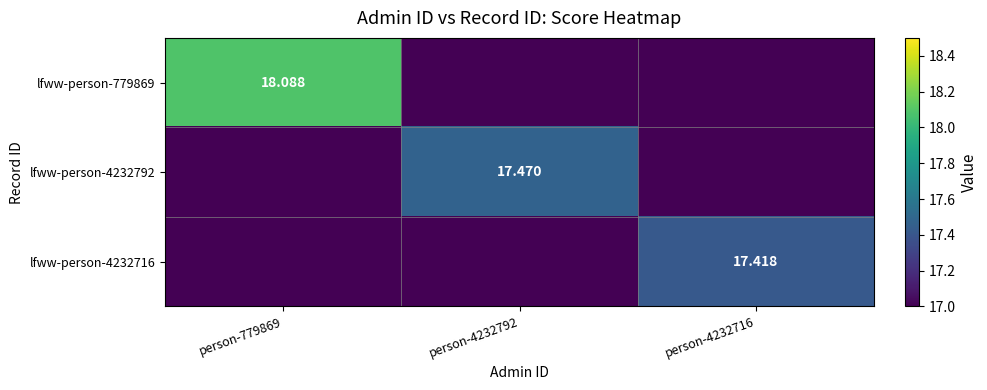

Rank the series at person-779869 from lowest to highest value.

lfww-person-4232792, lfww-person-4232716, lfww-person-779869